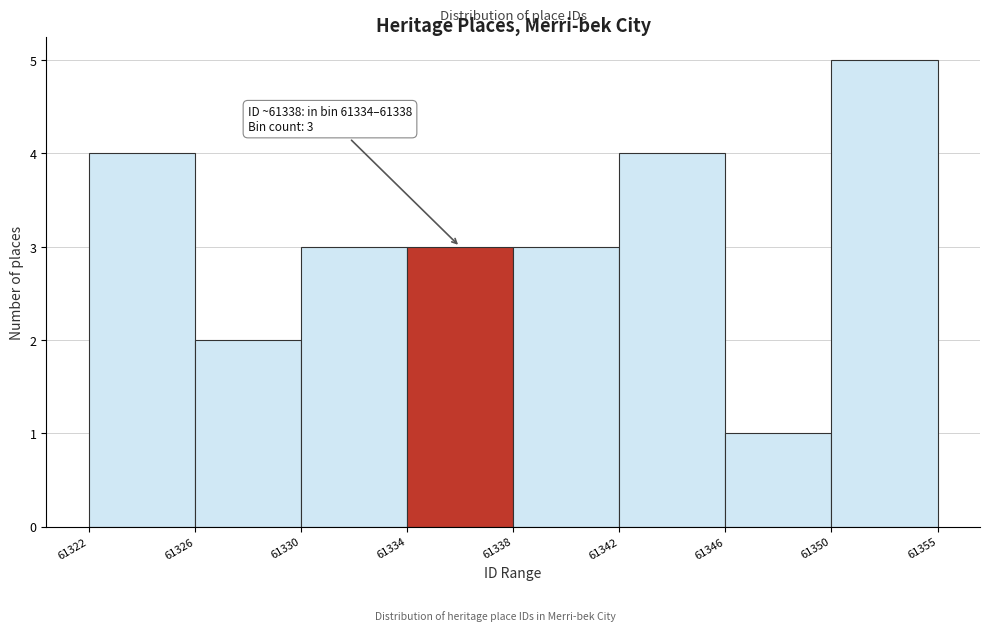

Reading right to left, list all the values displayed in this chart.

5	1	4	3	3	3	2	4